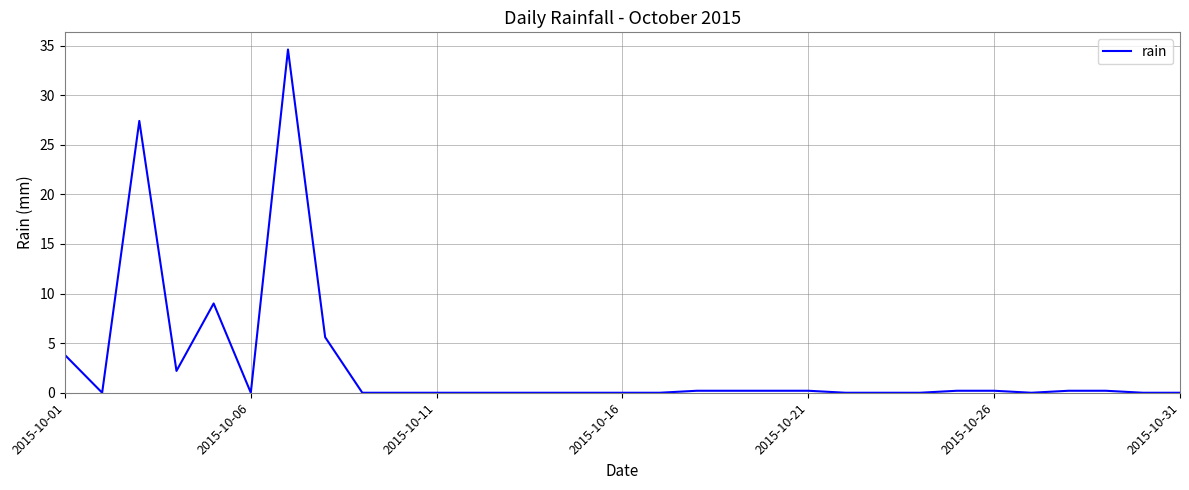

What is the greatest value displayed?

34.6